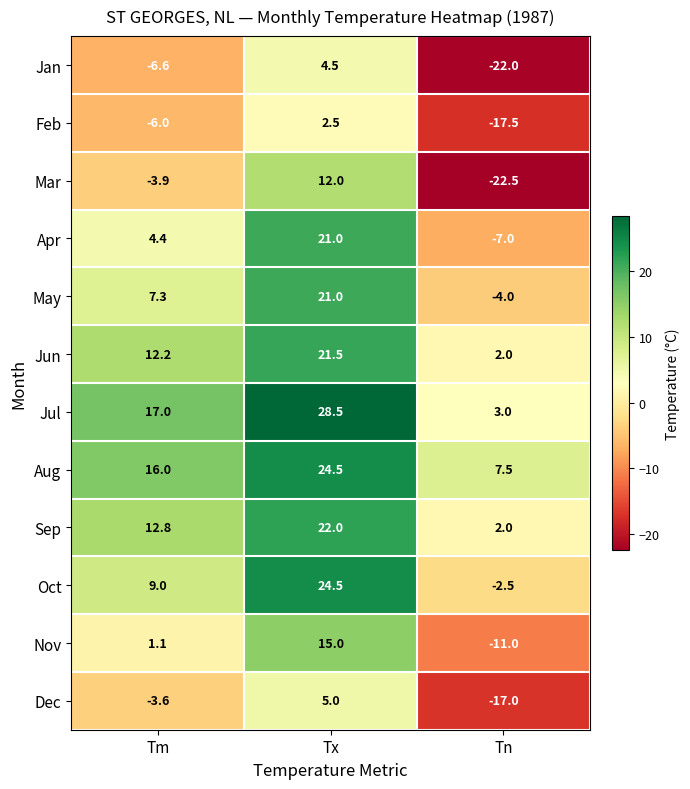

Which category has the highest value in the Dec series?

Tx